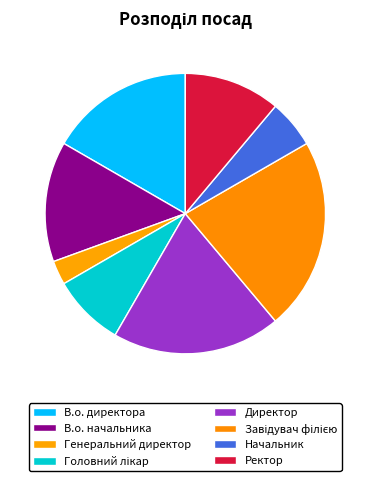

What portion of the pie excludes Начальник?

94.4%